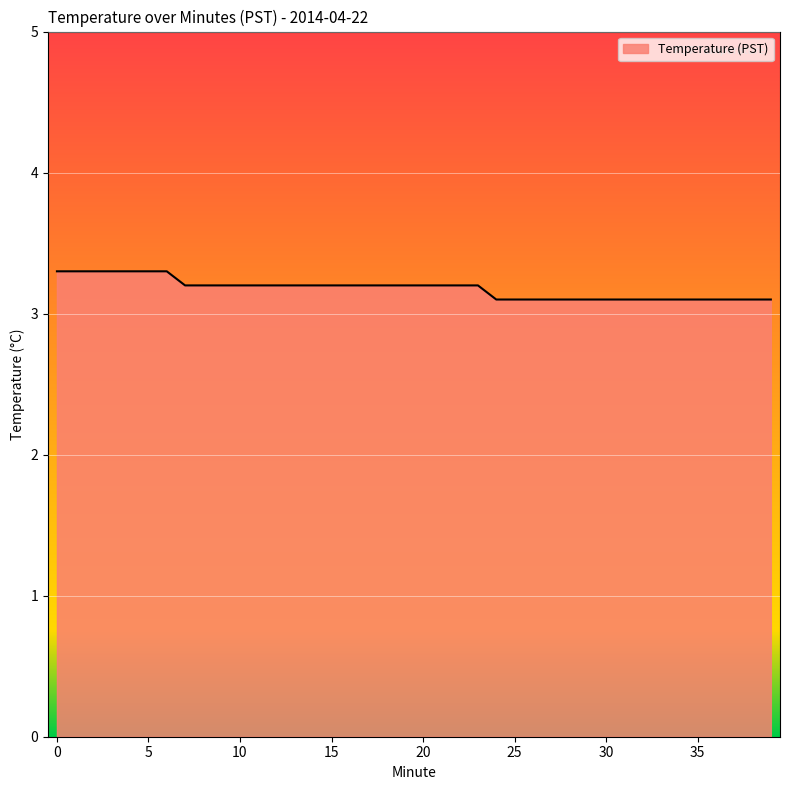

What is the sum of all values?

127.1